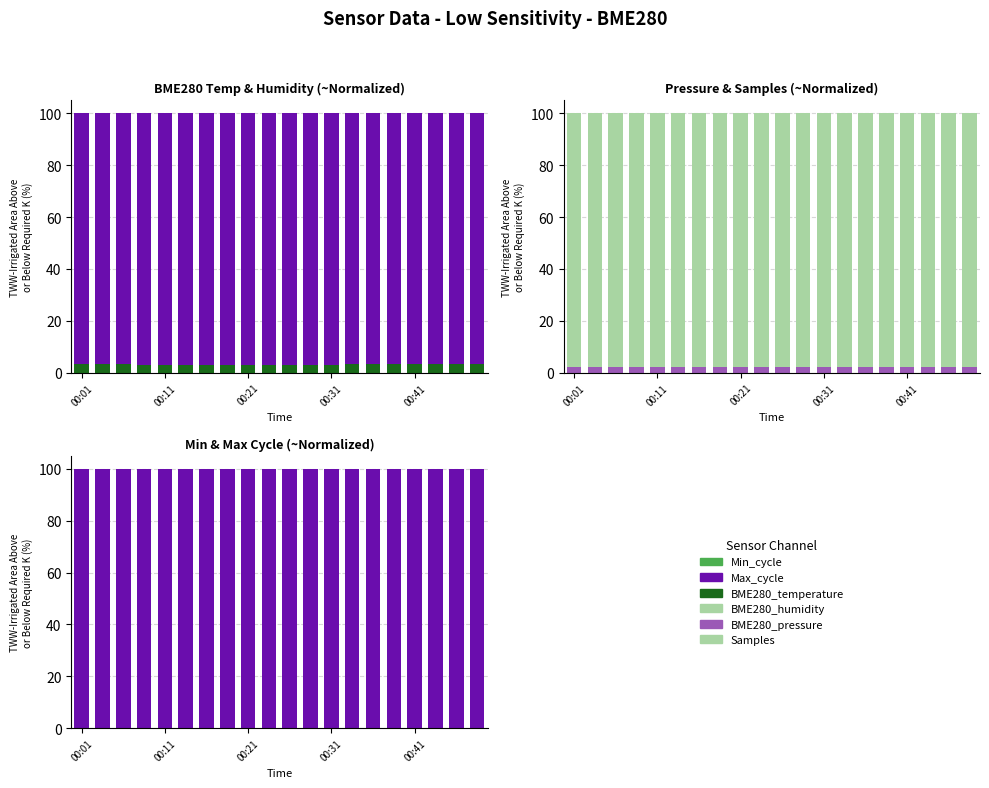

Are the bars grouped side by side (vs. stacked)?

Yes